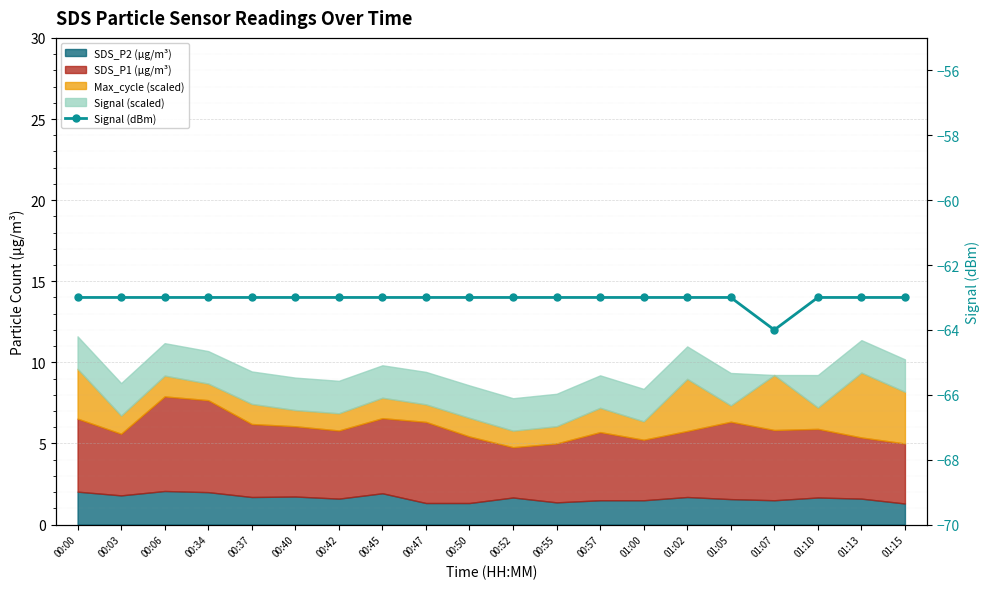

What is the sum of the values at 01:05 and 00:45?

-126